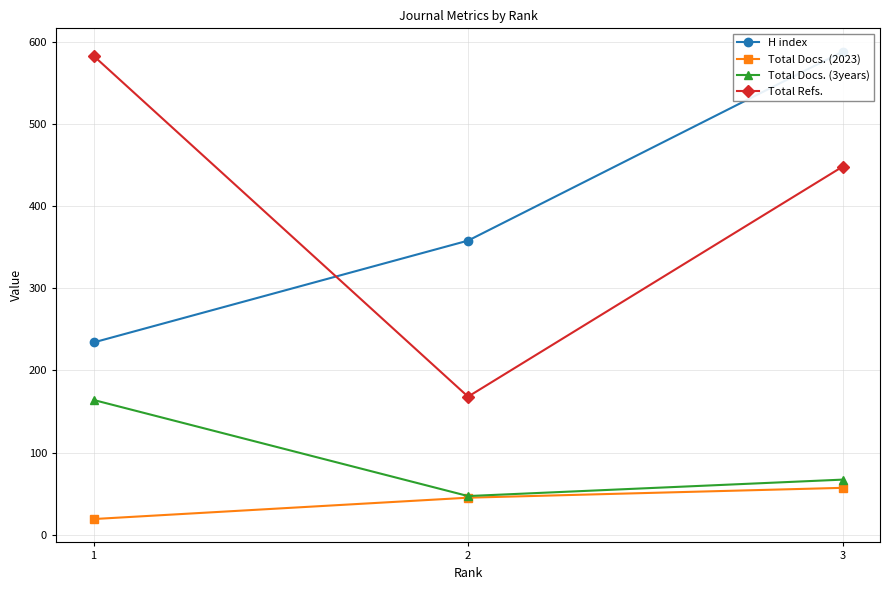

Which series has the largest total across all categories?

Total Refs.